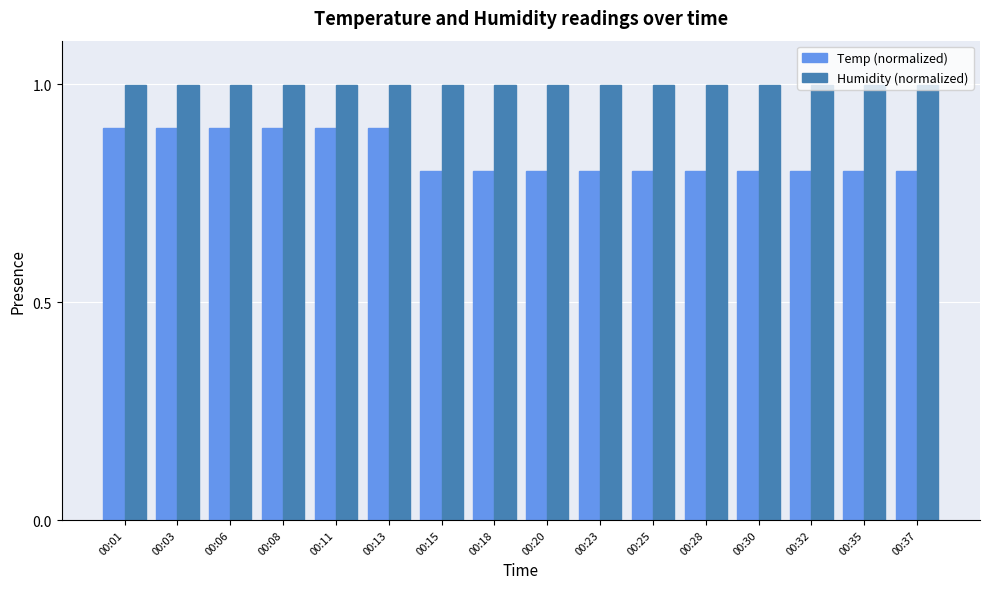

What is the total value across all series at 00:37?

1.8